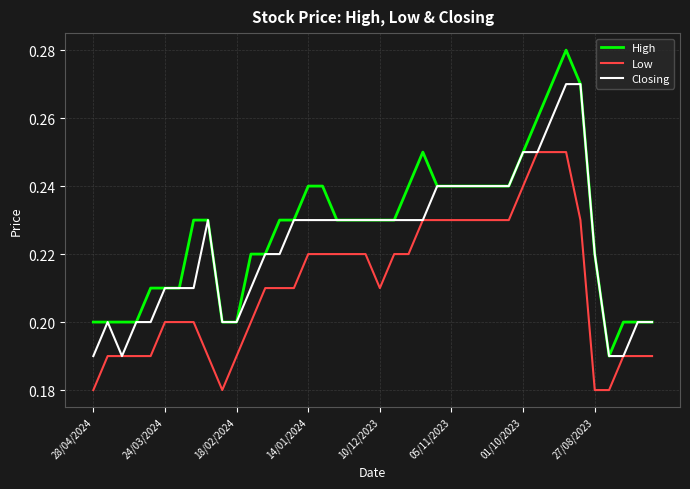

Which series has the largest range (max minus min)?

High